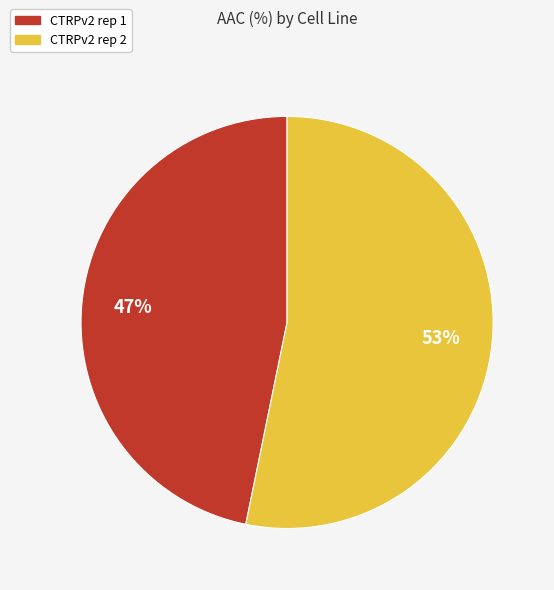

To the nearest percent, what is the difference between the largest and smallest slice percentages?

6%